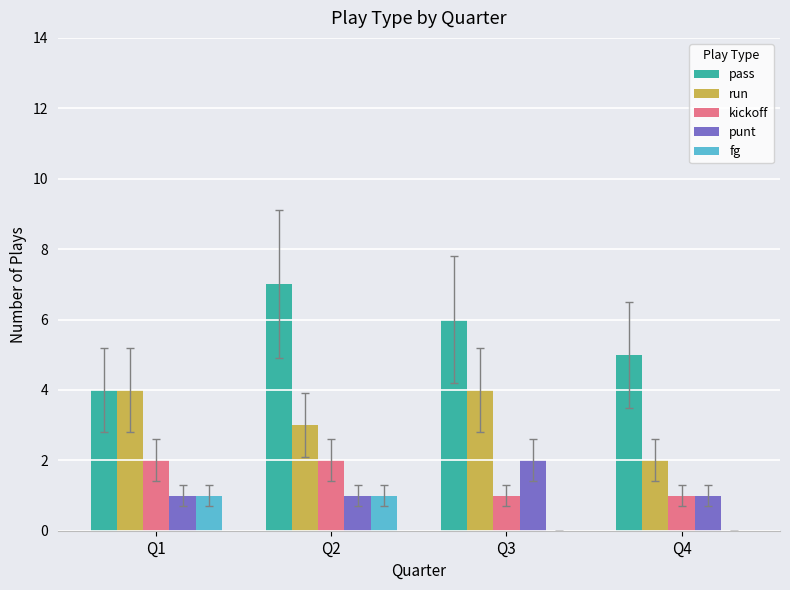

What is the maximum value shown in the chart?

7